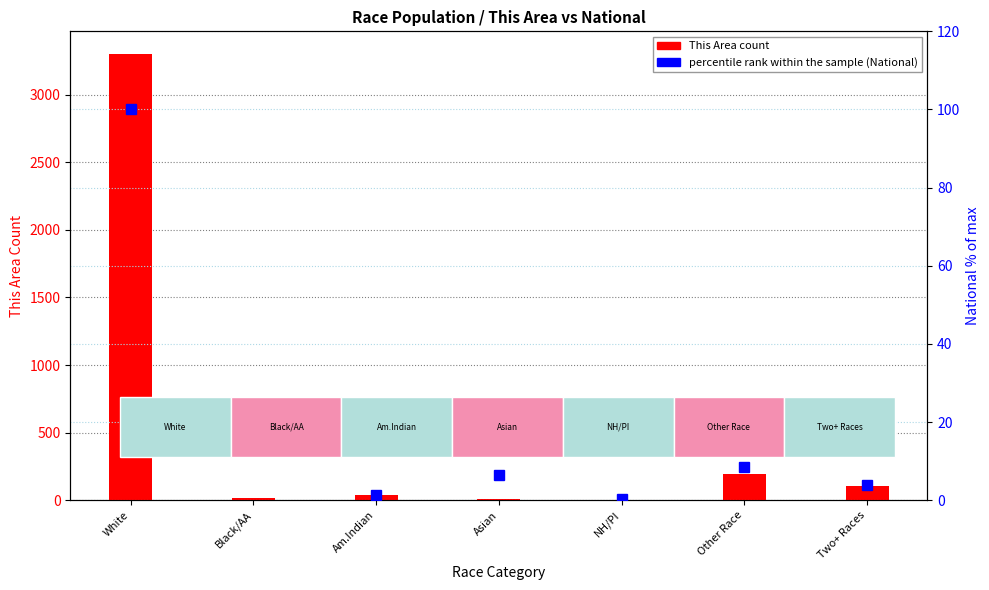

How many data points does each series have?

7